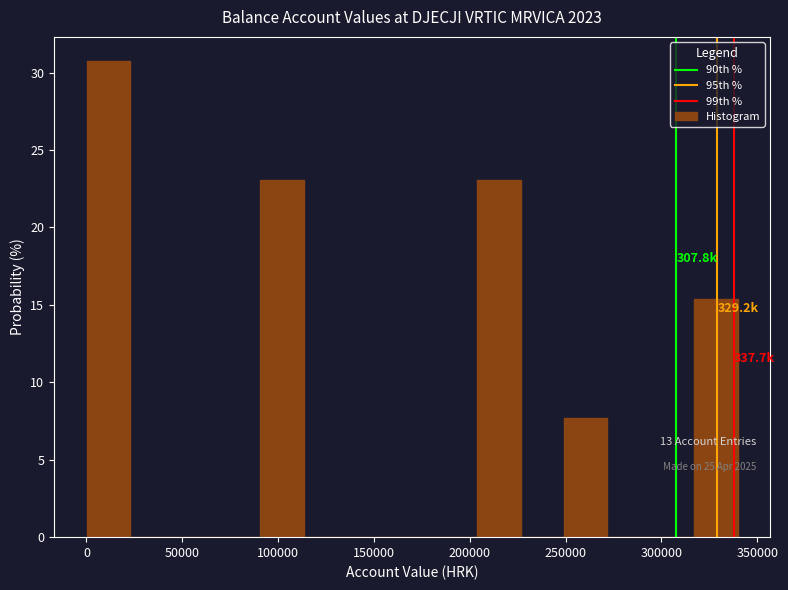

Which range on the x-axis has the tallest bar?

0 to 25000